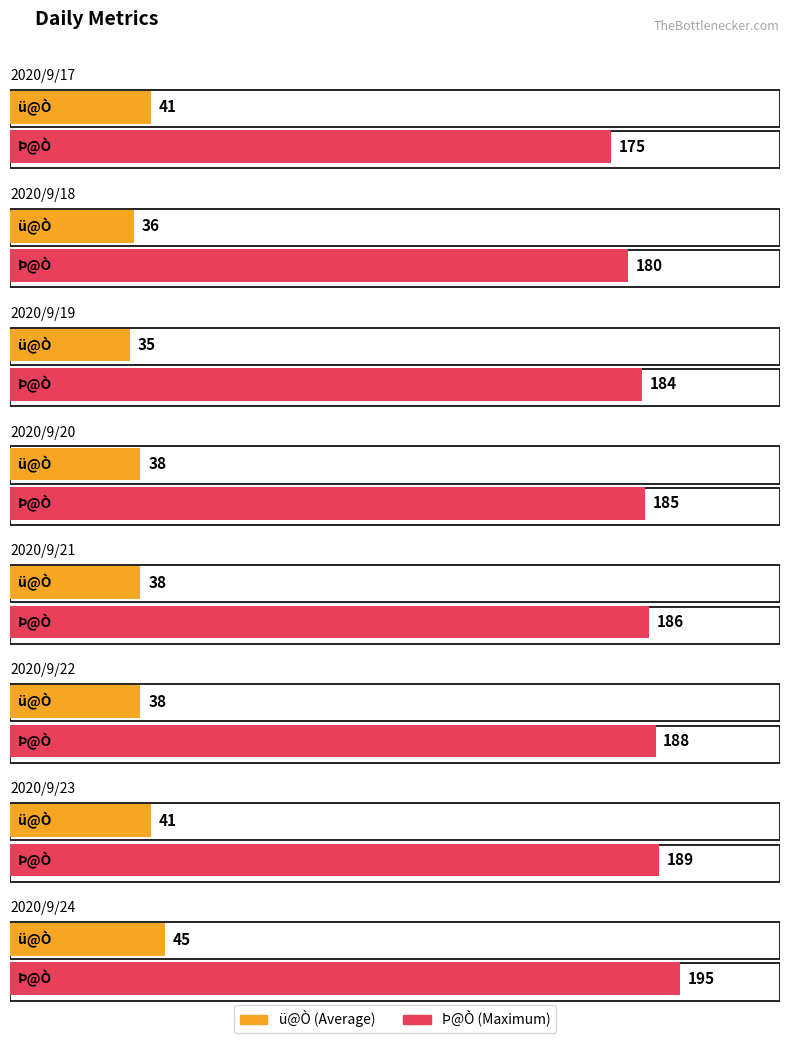

Which series changed the most between 2020/9/19 and 2020/9/22?

Þ@Ò